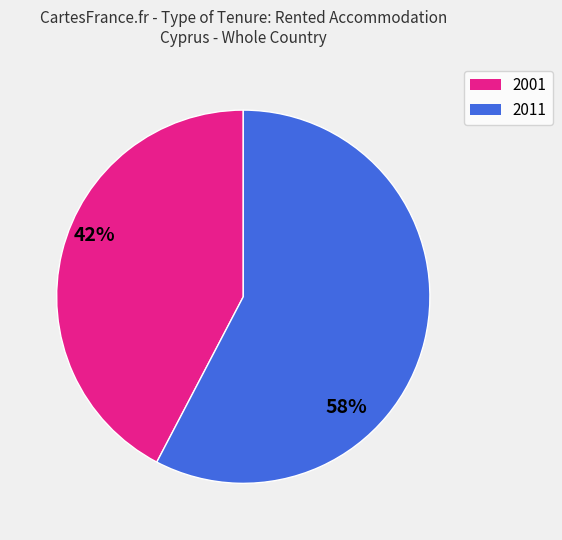

Count the number of slices in the pie.

2